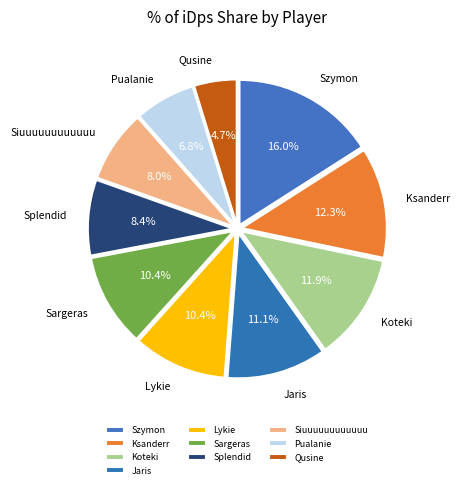

What is the largest slice in the pie chart?

Szymon